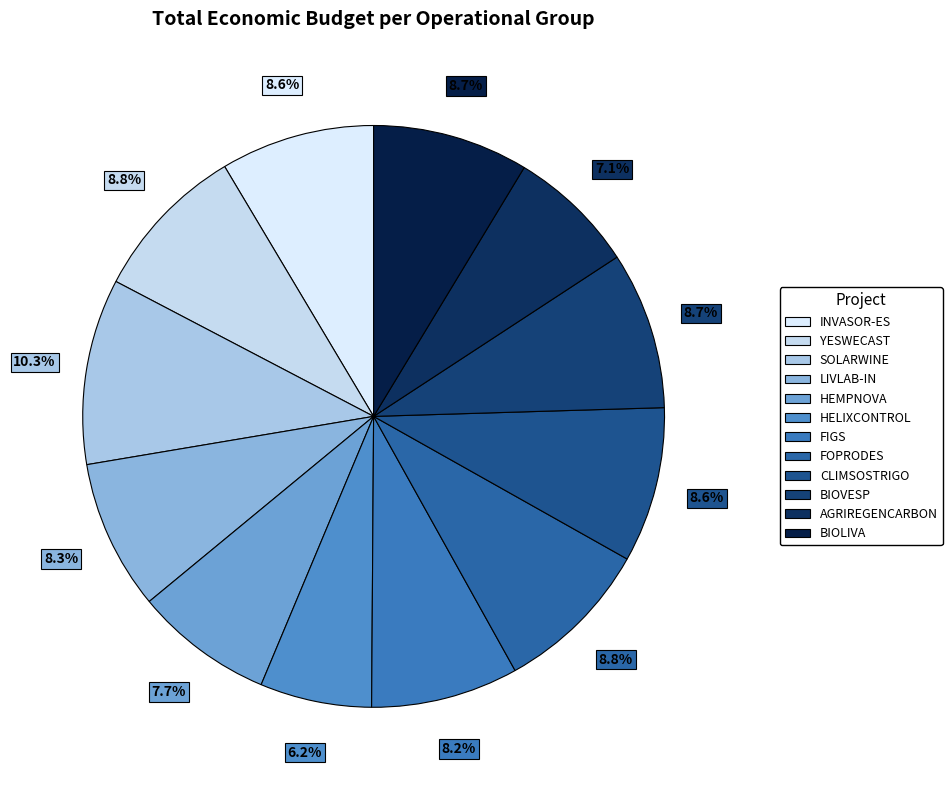

Count the number of slices in the pie.

12